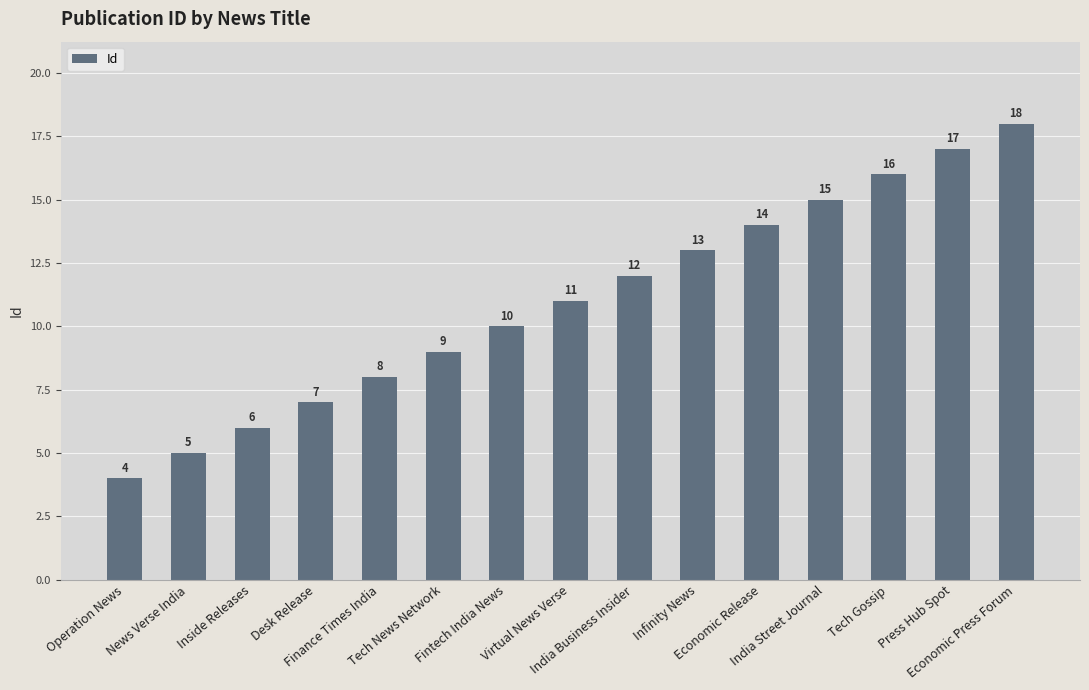

How many data points does each series have?

15